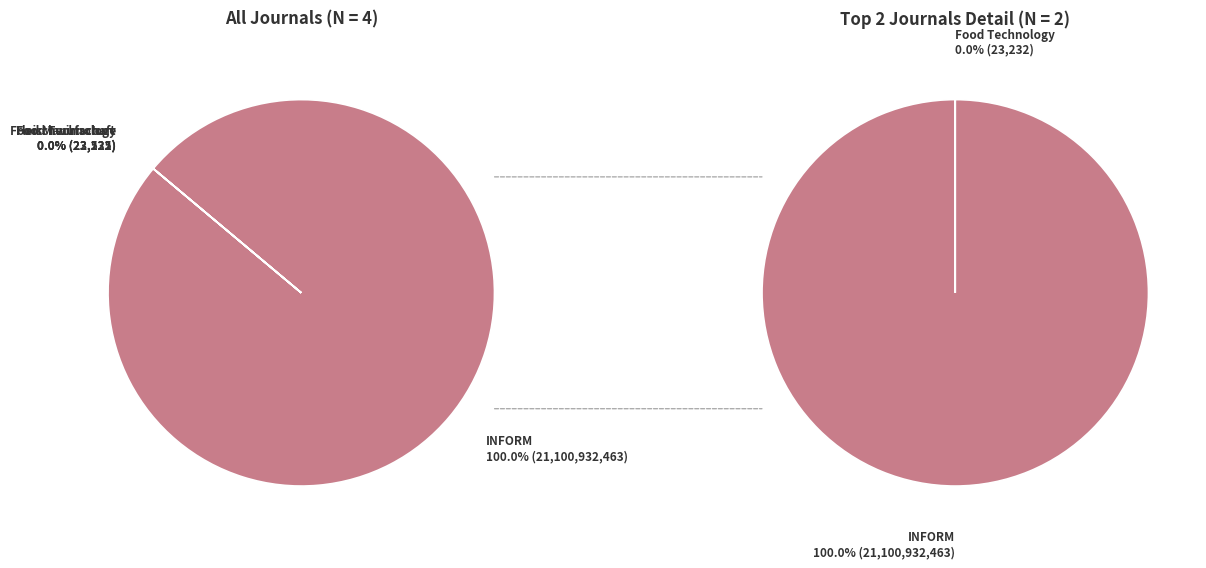

Does Food Manufacture represent more than half of the total?

No